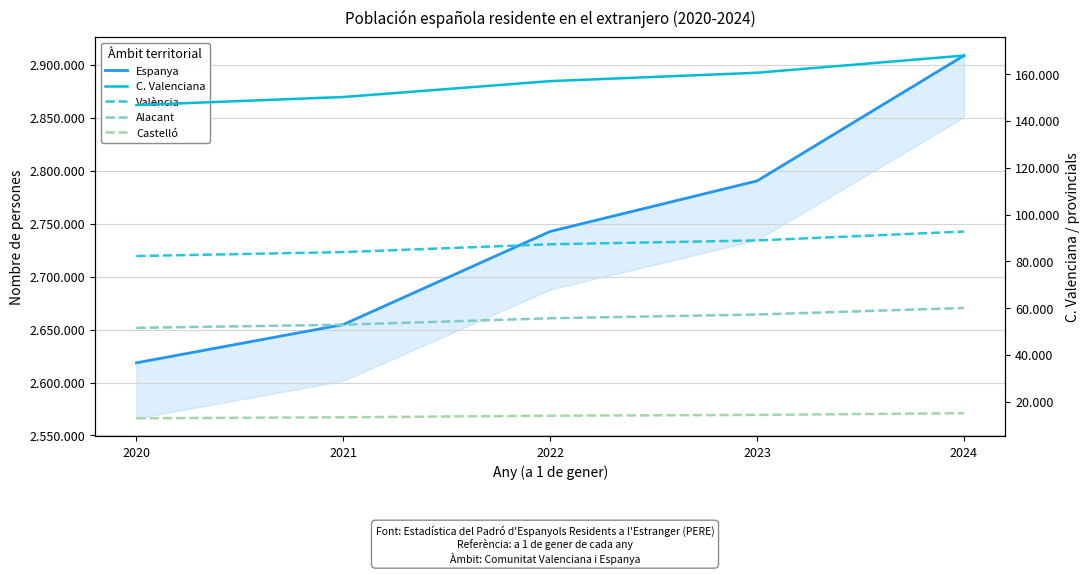

At how many categories does at least one series exceed 2079458?

5